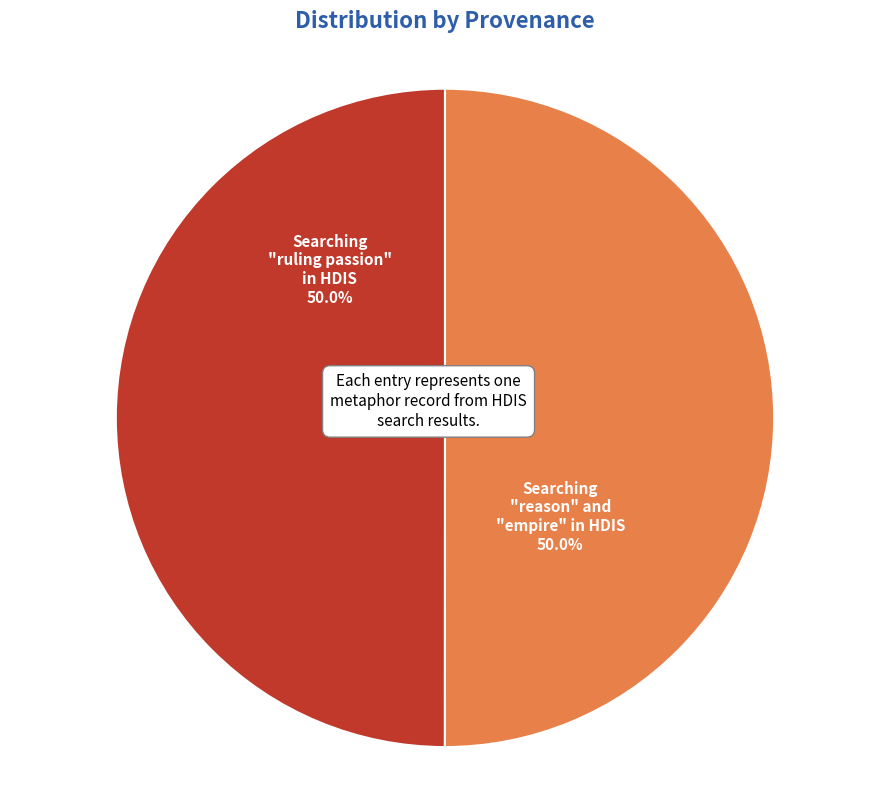

What percentage is NOT represented by Searching "reason" and "empire" in HDIS?

50.0%